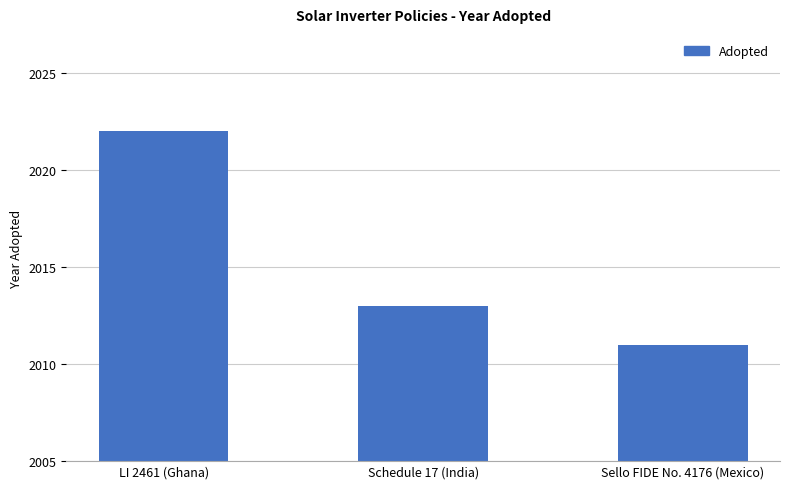

What is the change in value from Schedule 17 (India) to Sello FIDE No. 4176 (Mexico)?

-2